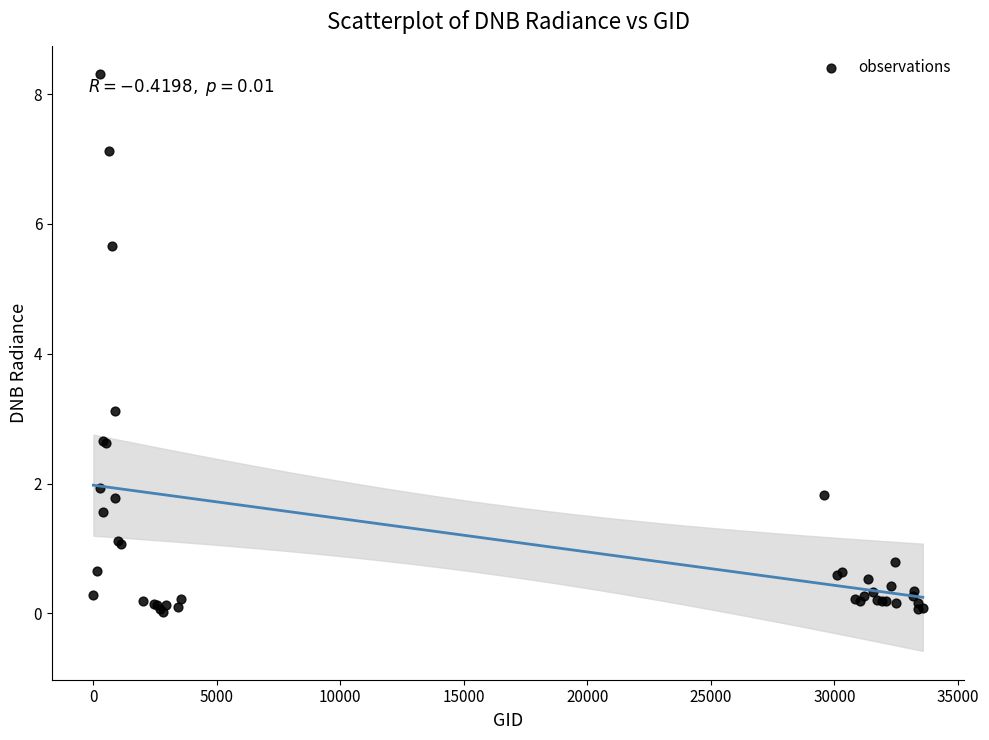

What Y value in the scatter plot is closest to 4?

3.1